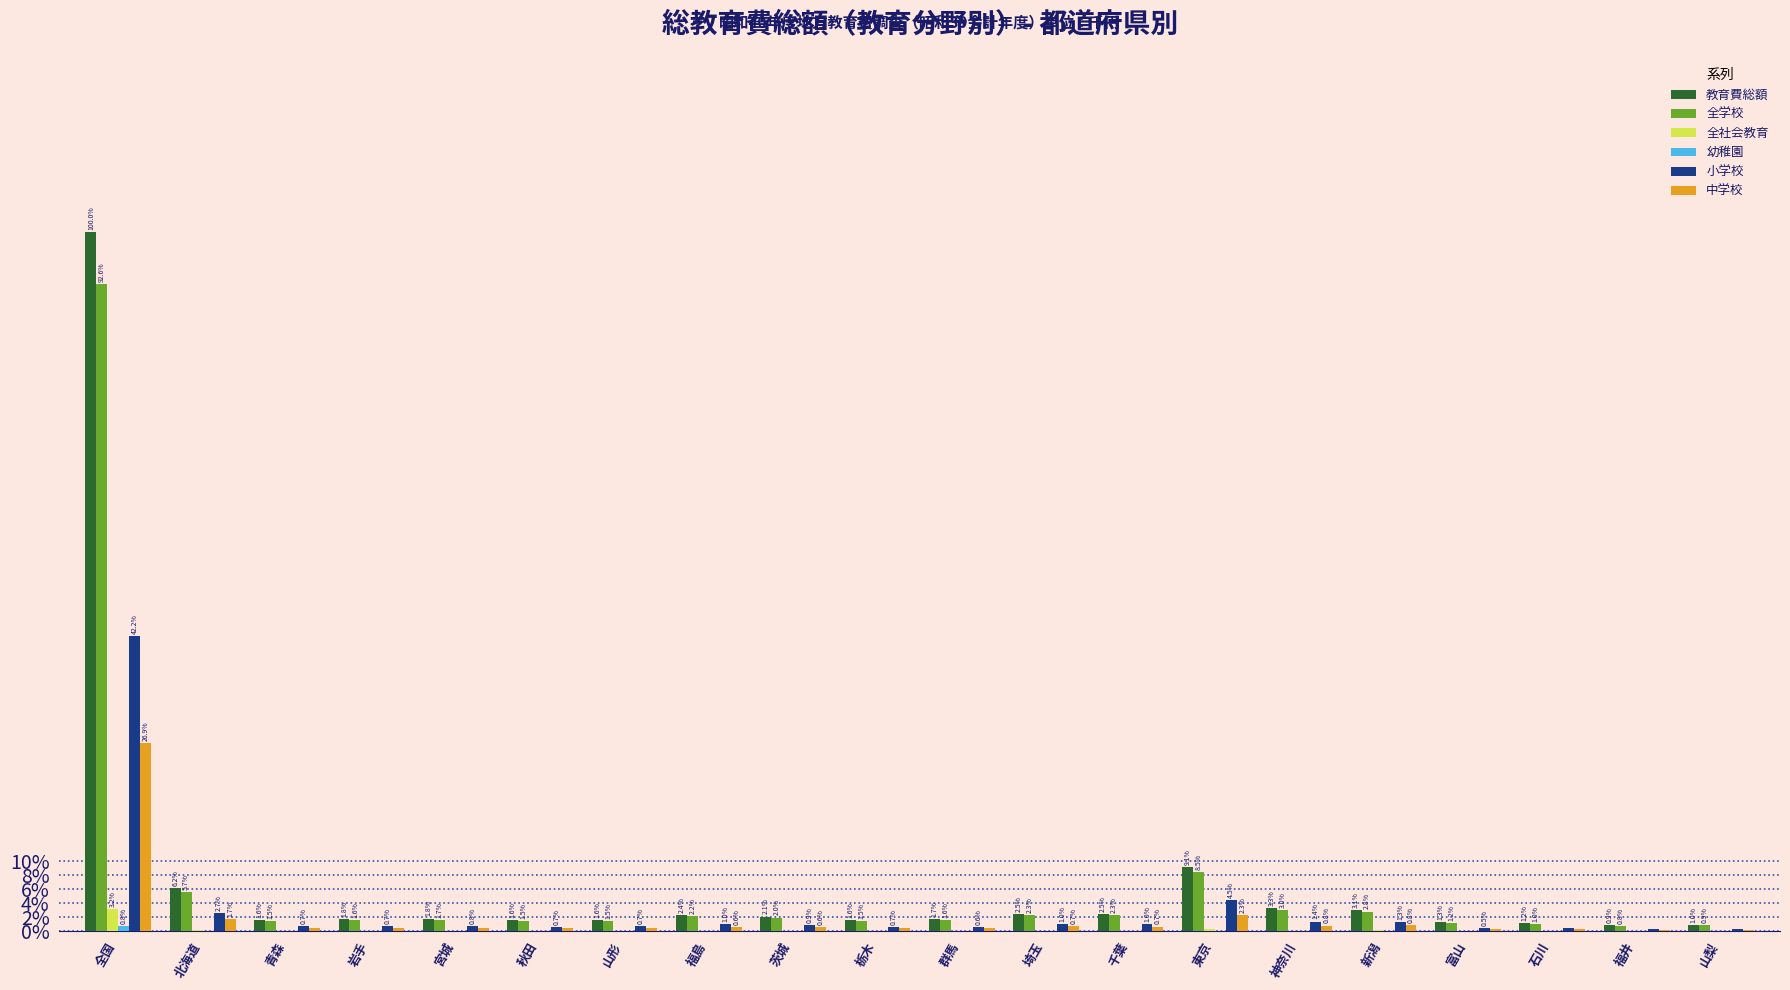

What is the sum of the 全学校 values at 富山 and 山形?

2.7